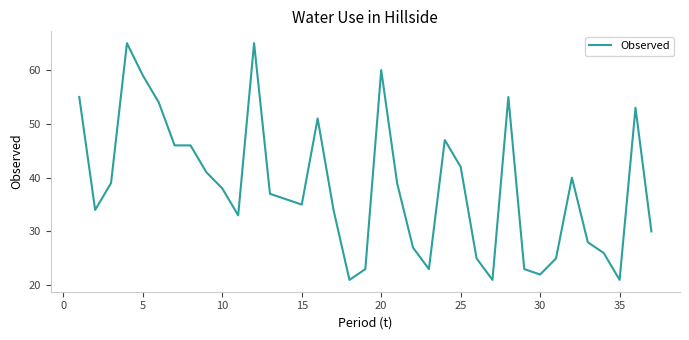

What is the difference between the maximum and minimum values?

44